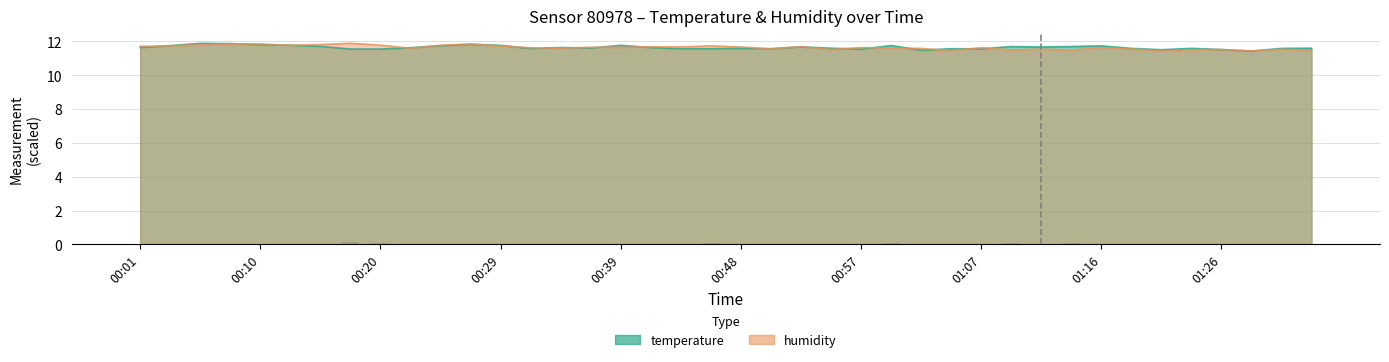

List the labels in order of humidity value, smallest first.

01:21, 01:28, 01:04, 01:33, 01:14, 01:09, 01:23, 01:26, 00:55, 01:30, 01:12, 01:19, 00:50, 01:02, 00:22, 00:34, 01:00, 00:32, 01:07, 01:16, 00:57, 00:39, 00:36, 00:48, 00:43, 00:41, 00:53, 00:01, 00:29, 00:03, 00:46, 00:13, 00:25, 00:20, 00:06, 00:15, 00:08, 00:27, 00:10, 00:17